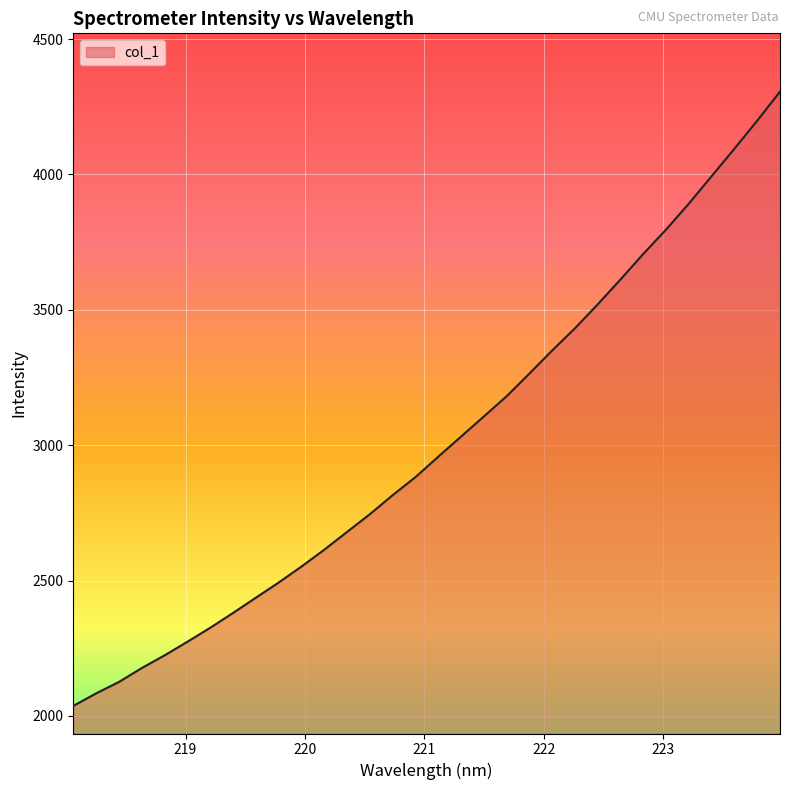

What is the difference between the maximum and minimum values?

2268.6